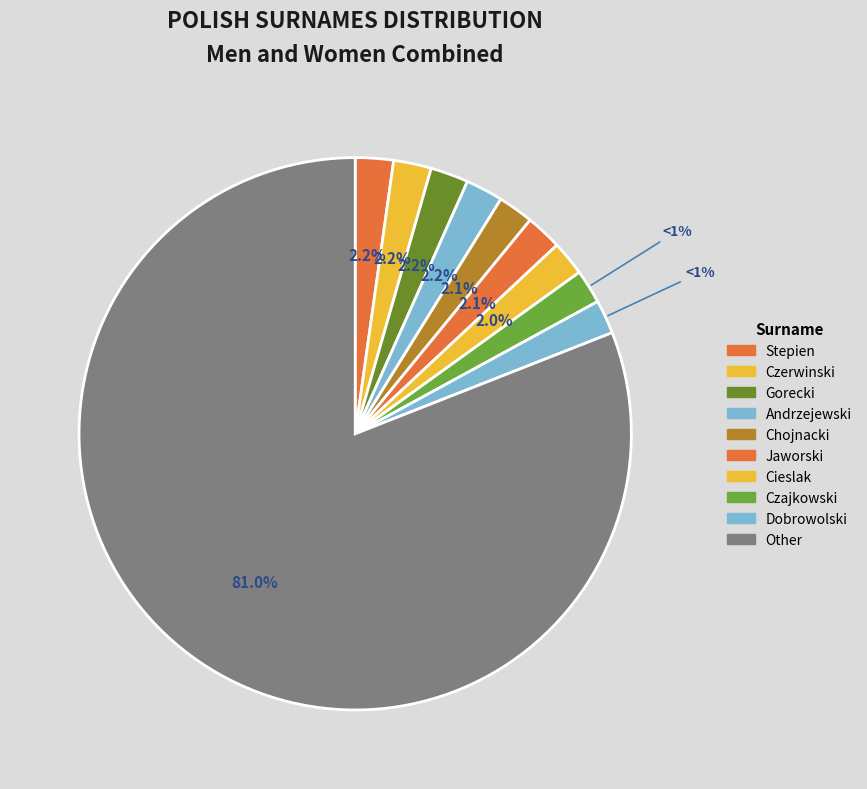

To the nearest percent, what is the combined percentage of Cieslak and Chojnacki?

4%